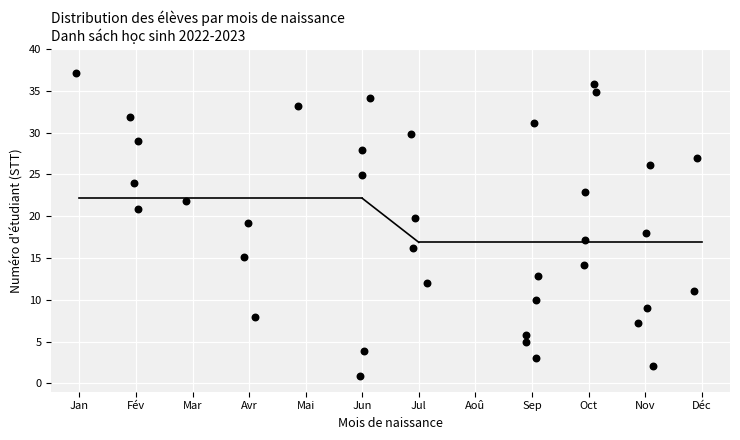

What is the range of X values (max minus min)?

11.0